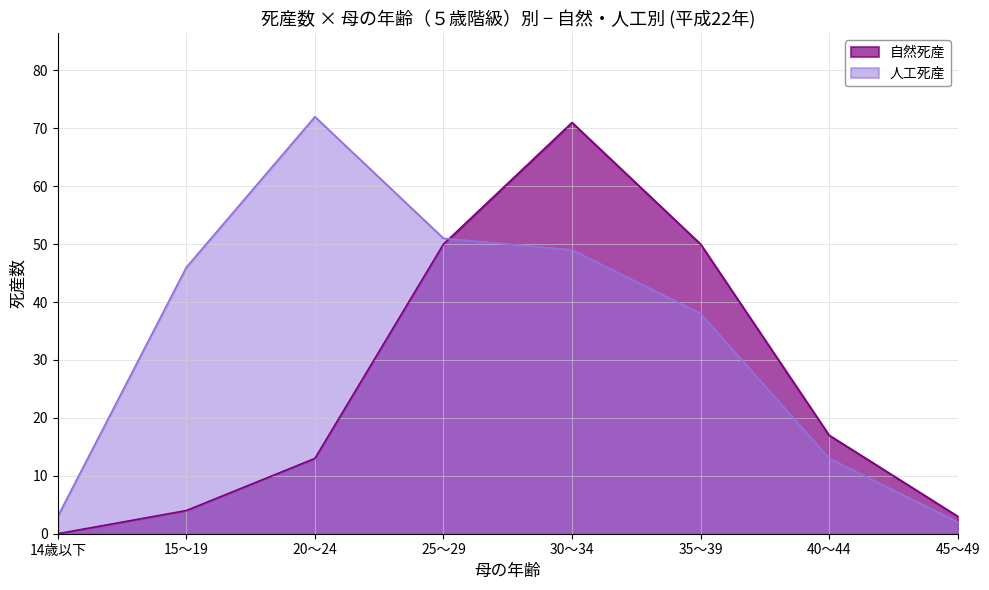

Is it true that 自然死産 equals 3 at 45～49?

True